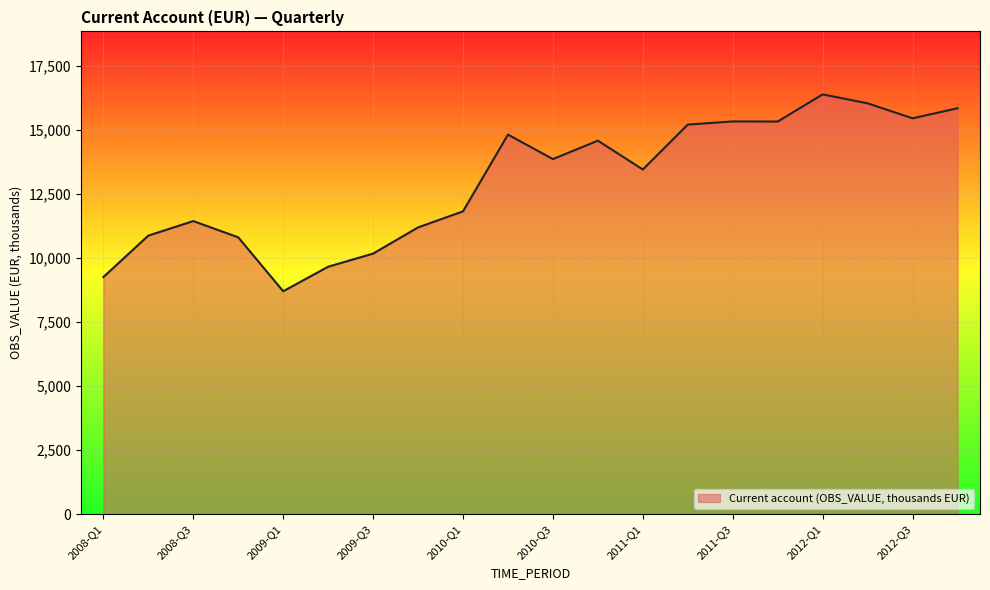

What is the greatest value displayed?

16374.1